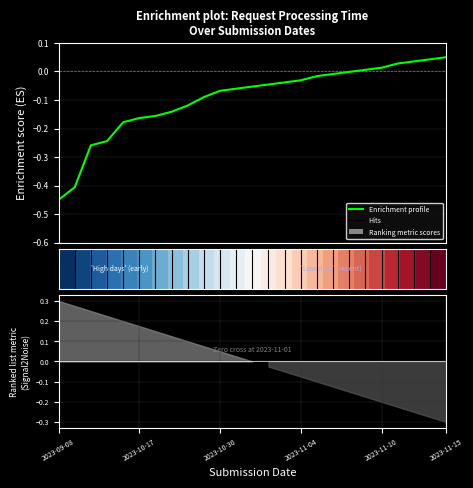

What is the value of the Enrichment profile point at the 1st from the left?

-0.5